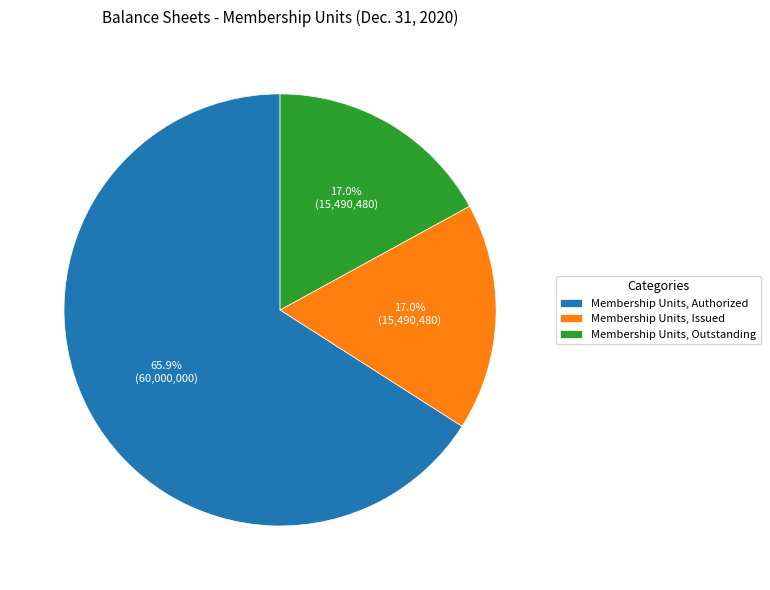

Which category has the biggest portion of the pie?

Membership Units, Authorized